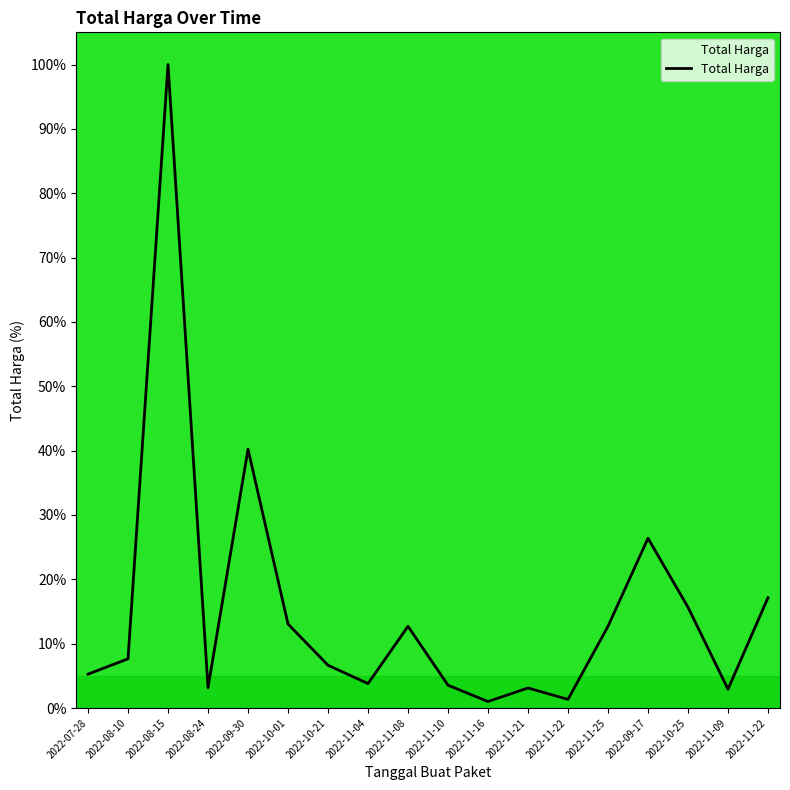

Does the chart display data point markers on the line(s)?

No